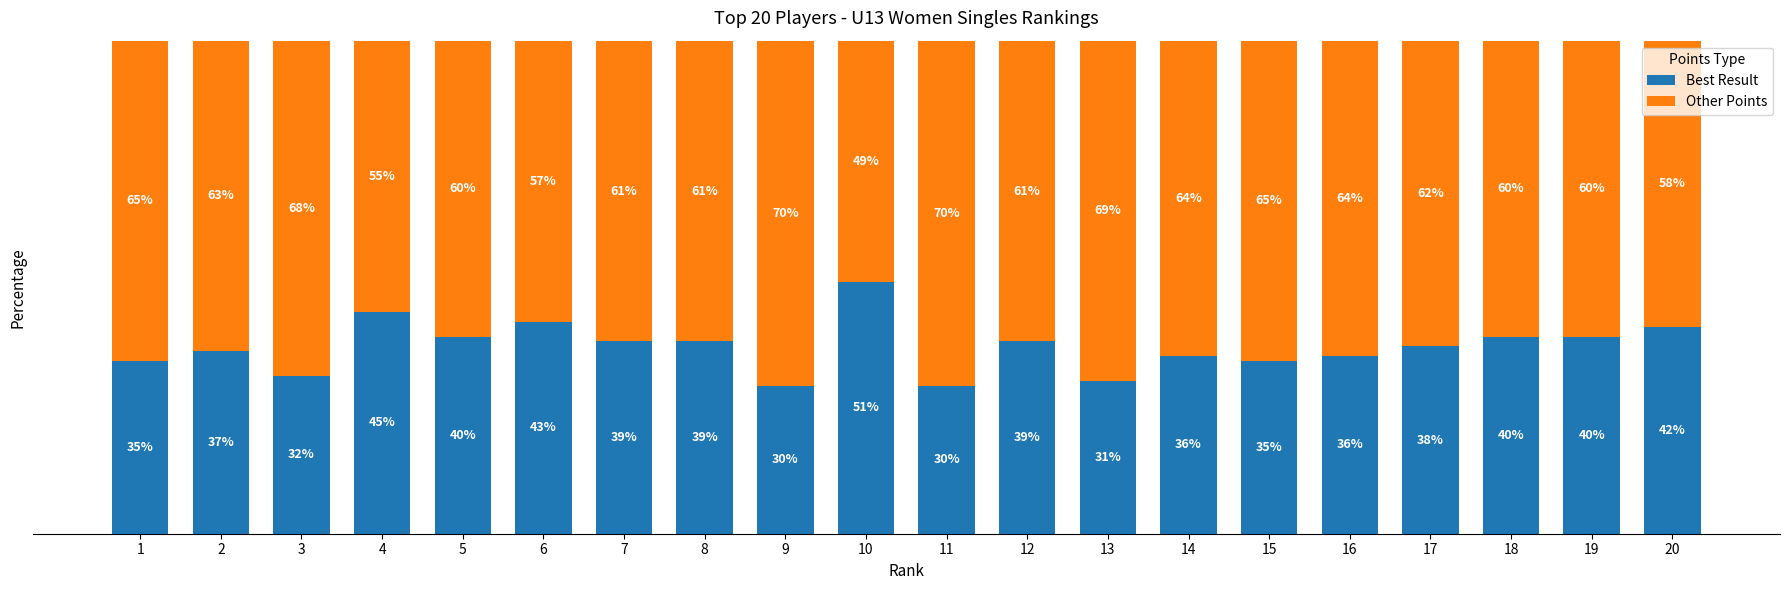

Does the chart contain stacked bars?

Yes